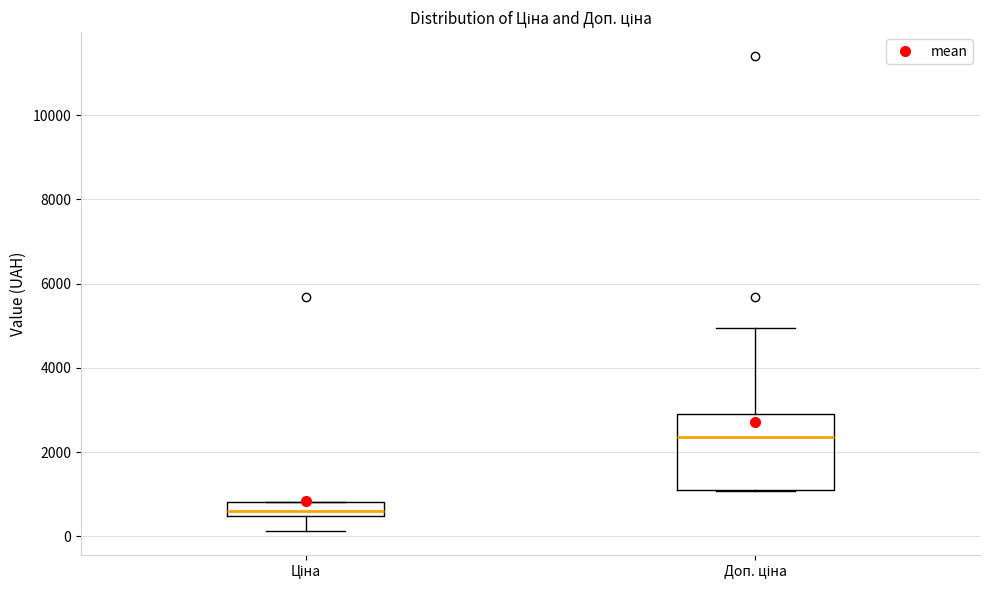

Reading left to right, transcribe this box plot: for each box, give where its median line is, the range the box spans, and where its two whiskers end, as read against the y-axis. The values are not printed on the chart, so give them approximately, as read against the axis.

Ціна: median 600, box 400 to 800, whiskers 200 to 800
Доп. ціна: median 2400, box 1200 to 2800, whiskers 1000 to 5000